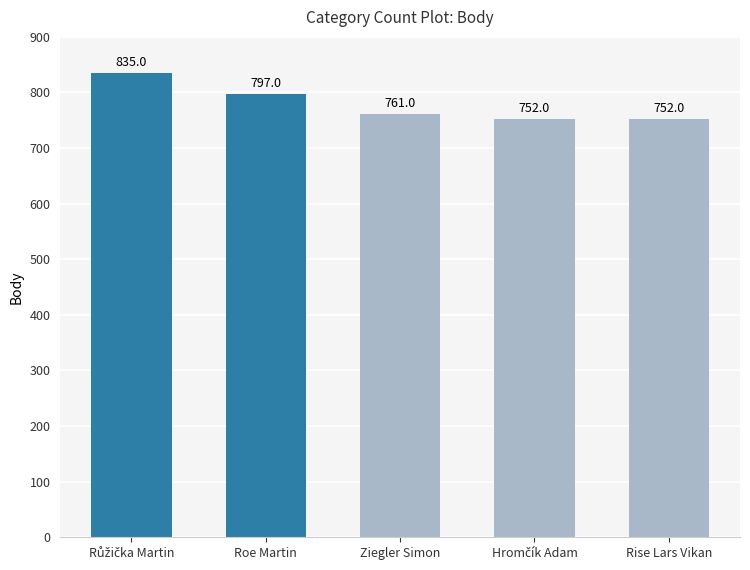

At which label is the value closest to 793?

Roe Martin